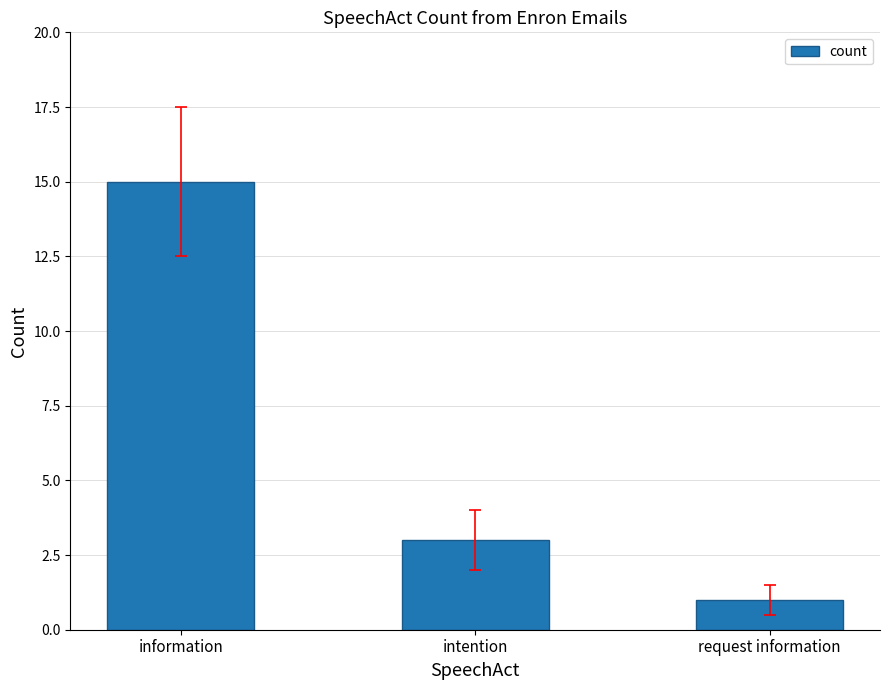

How many bars are there in total?

3